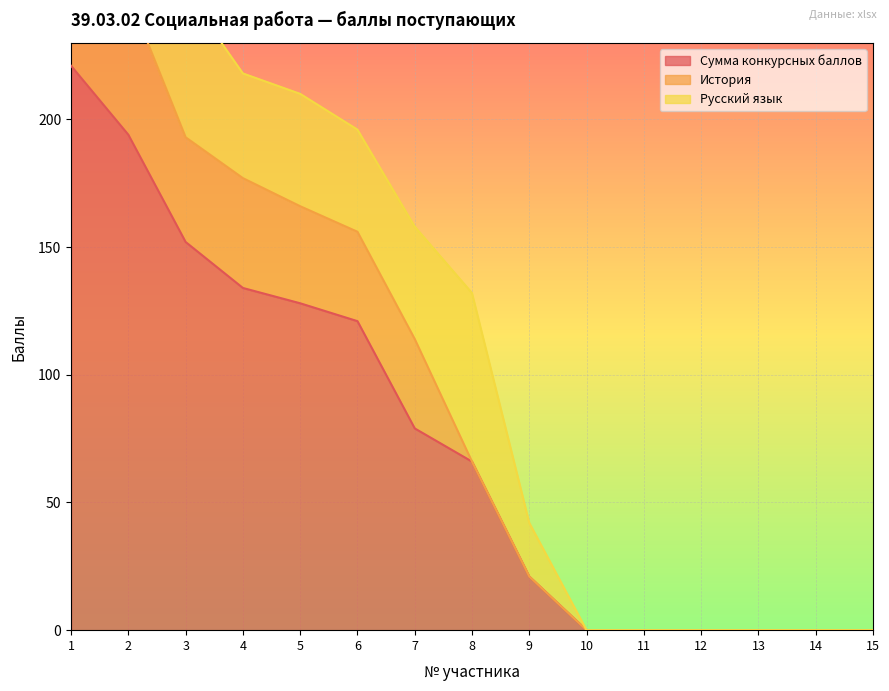

Rank the series by their maximum value, from highest to lowest.

Сумма конкурсных баллов, Русский язык, История